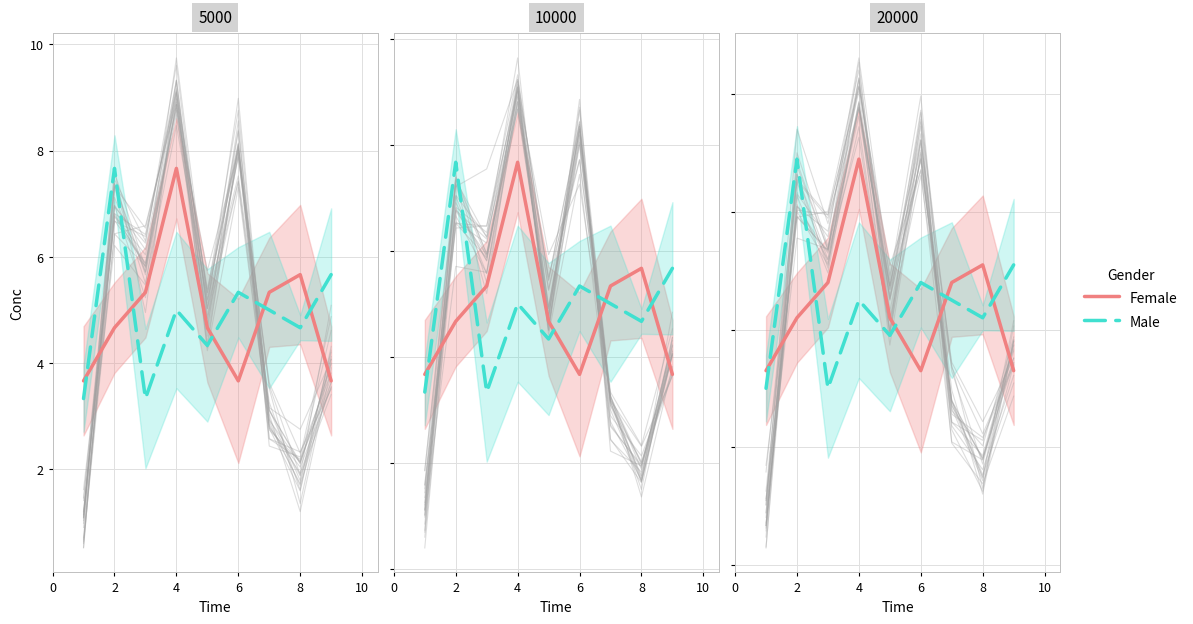

What is the spread (max minus min) of values at 4?

9.0